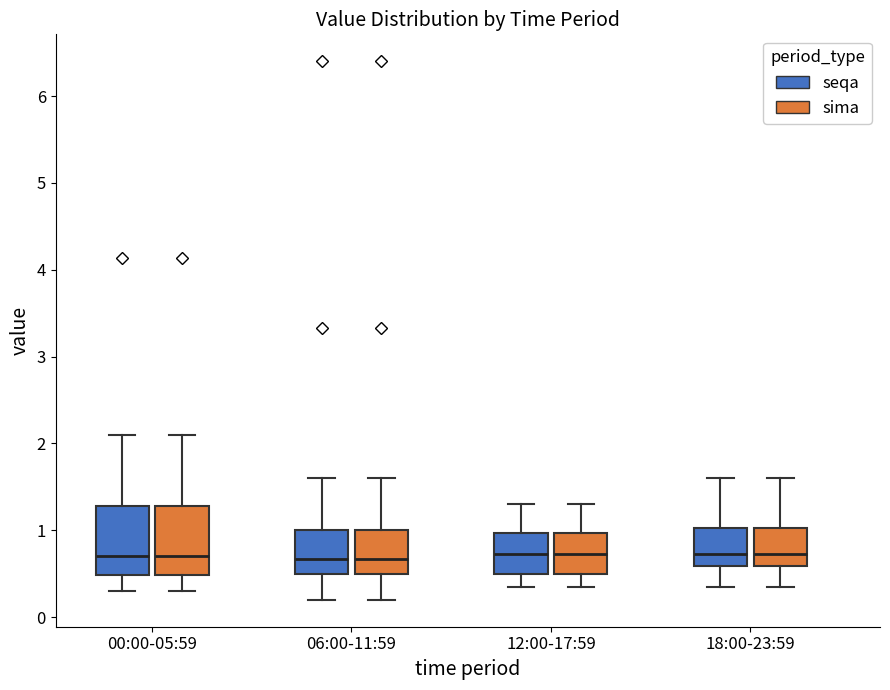

Reading left to right, transcribe this box plot: for each box, give where its median line is, the range the box spans, and where its two whiskers end, as read against the y-axis. The values are not printed on the chart, so give them approximately, as read against the axis.

00:00-05:59 (seqa): median 0.7, box 0.5 to 1.3, whiskers 0.3 to 2.1
00:00-05:59 (sima): median 0.7, box 0.5 to 1.3, whiskers 0.3 to 2.1
06:00-11:59 (seqa): median 0.7, box 0.5 to 1.0, whiskers 0.2 to 1.6
06:00-11:59 (sima): median 0.7, box 0.5 to 1.0, whiskers 0.2 to 1.6
12:00-17:59 (seqa): median 0.7, box 0.5 to 1.0, whiskers 0.4 to 1.3
12:00-17:59 (sima): median 0.7, box 0.5 to 1.0, whiskers 0.4 to 1.3
18:00-23:59 (seqa): median 0.7, box 0.6 to 1.0, whiskers 0.4 to 1.6
18:00-23:59 (sima): median 0.7, box 0.6 to 1.0, whiskers 0.4 to 1.6